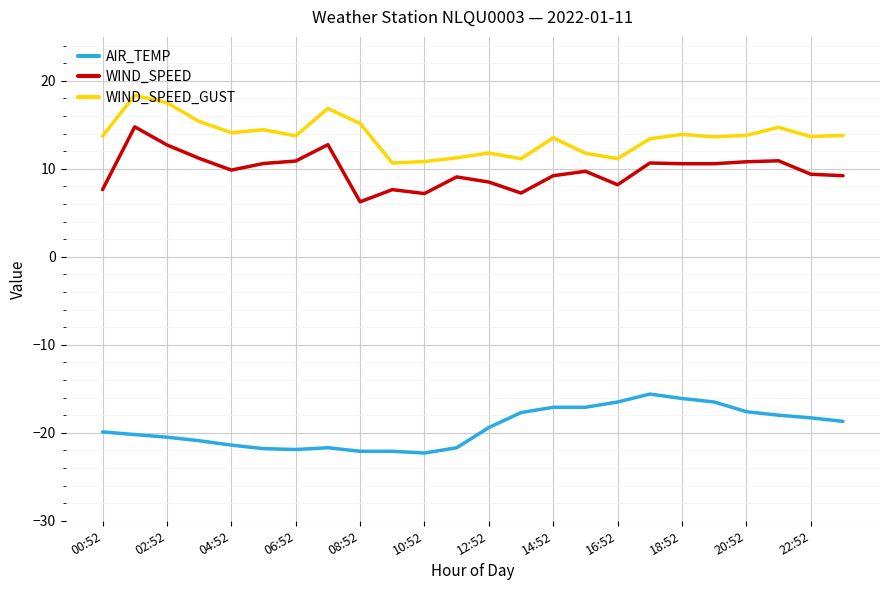

What is the greatest value displayed?

18.4